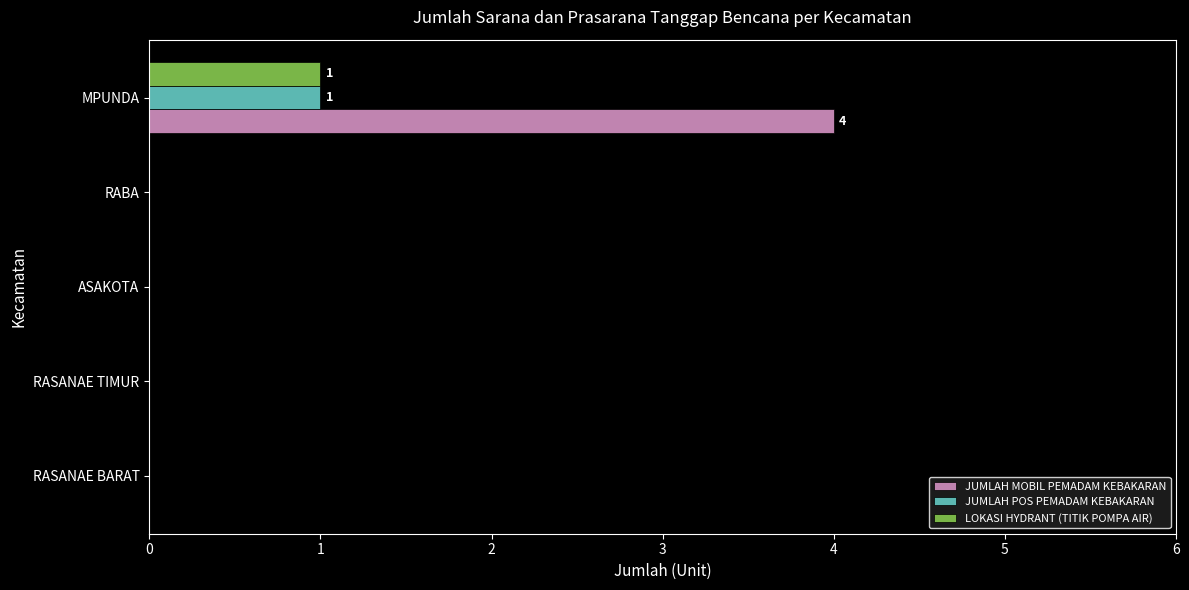

What is the sum of the JUMLAH MOBIL PEMADAM KEBAKARAN values at MPUNDA and ASAKOTA?

4